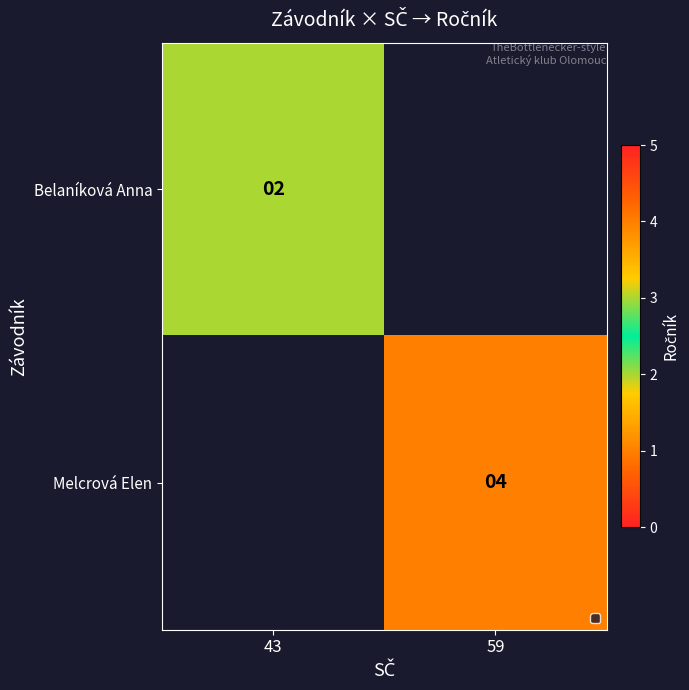

The value of Belaníková Anna at 43 is 1.1. True or false?

False